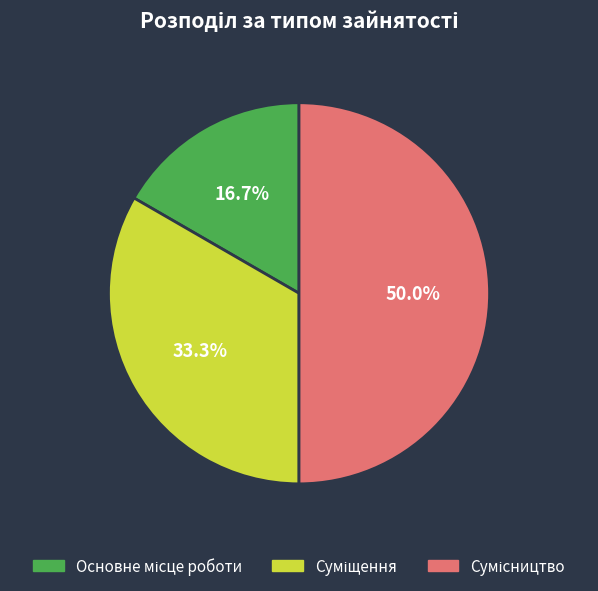

Count the number of slices in the pie.

3